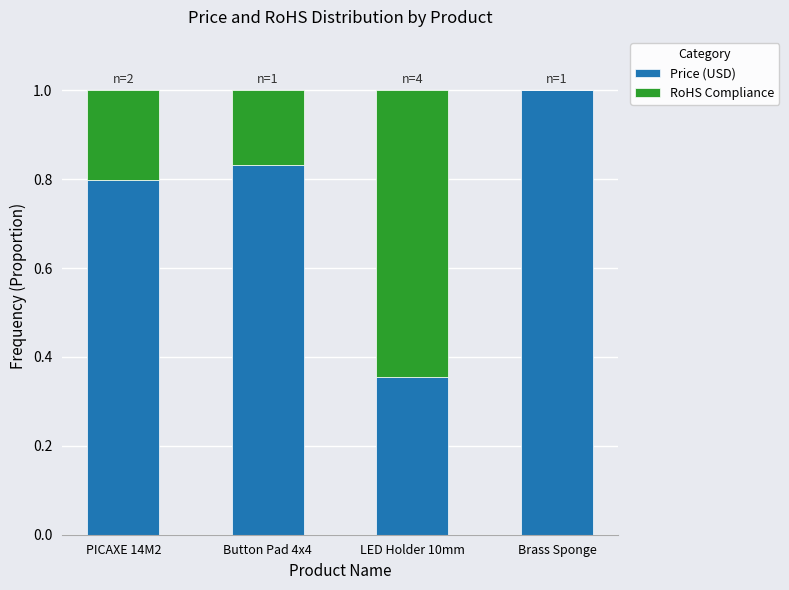

What is the sum of all Price (USD) values?

3.0